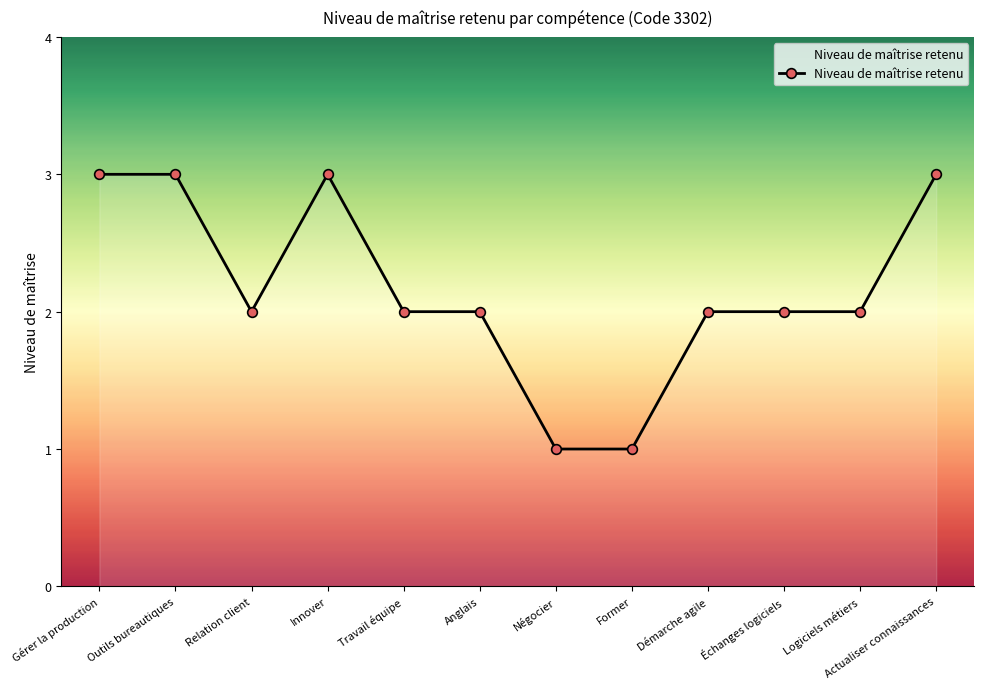

Reading left to right, what are all the values shown in this chart?

Gérer la production=3	Outils bureautiques=3	Relation client=2	Innover=3	Travail équipe=2	Anglais=2	Négocier=1	Former=1	Démarche agile=2	Échanges logiciels=2	Logiciels métiers=2	Actualiser connaissances=3